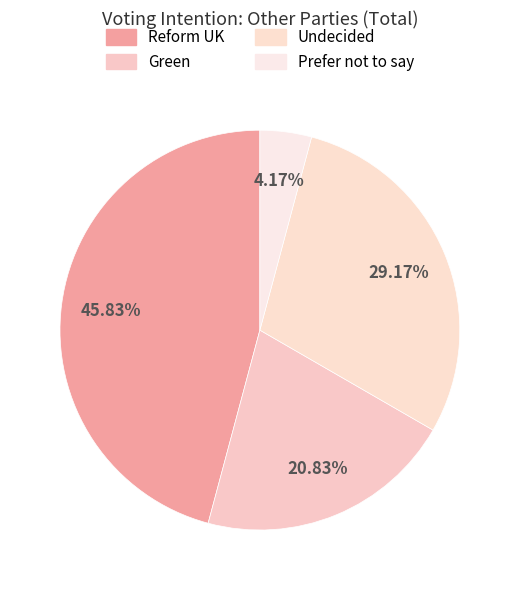

To the nearest percent, what is the difference between the Green and Reform UK slice percentages?

25%